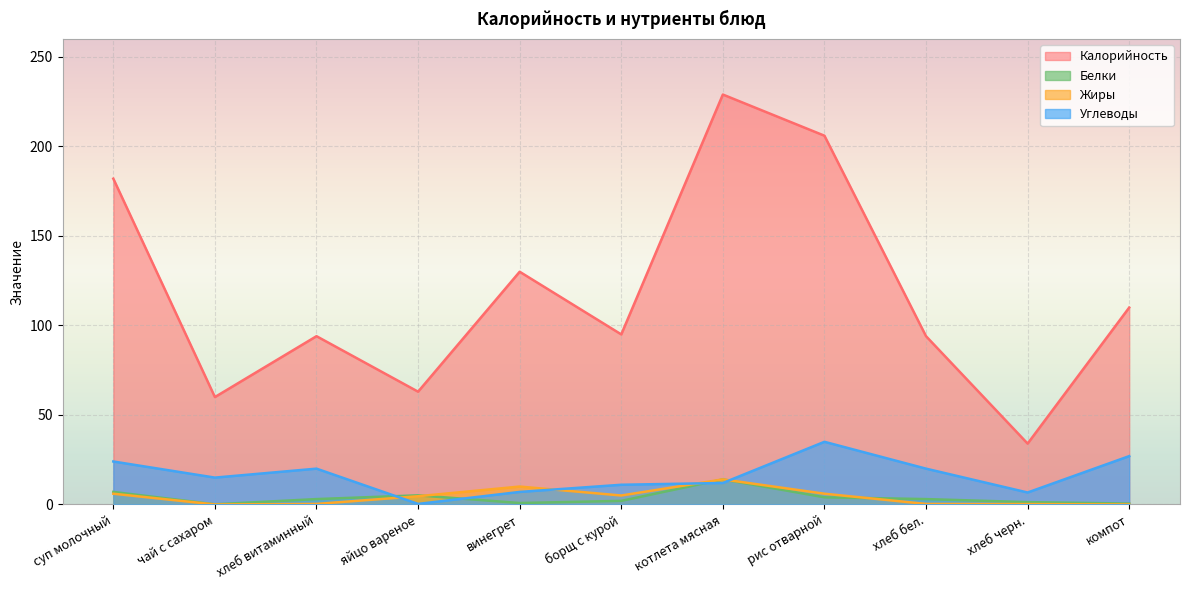

Where is the first local minimum for Калорийность?

чай с сахаром